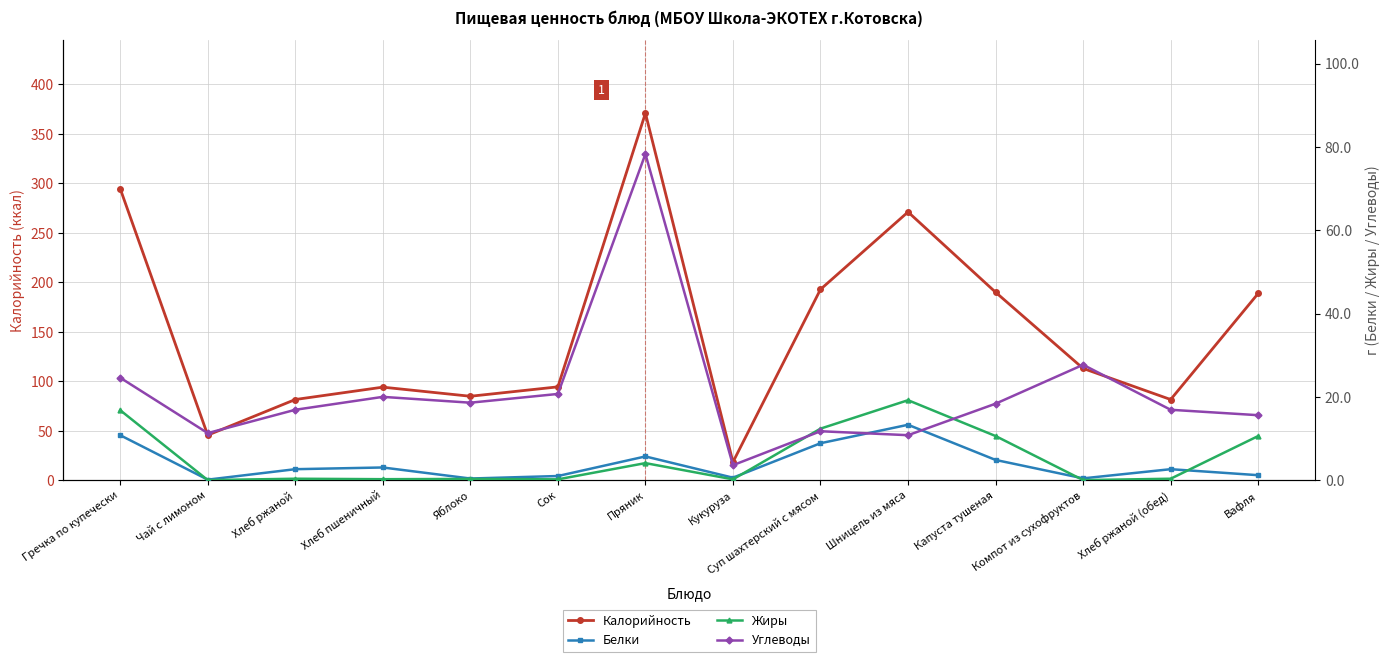

What are all the series names shown in the legend?

Калорийность, Белки, Жиры, Углеводы